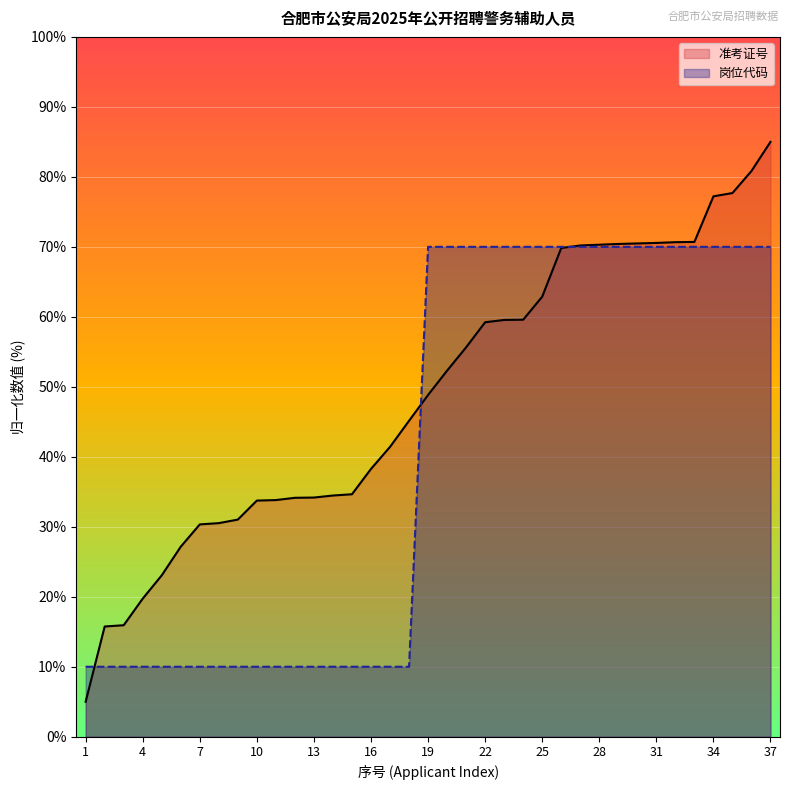

What is the average value of the 准考证号 series?

48.9